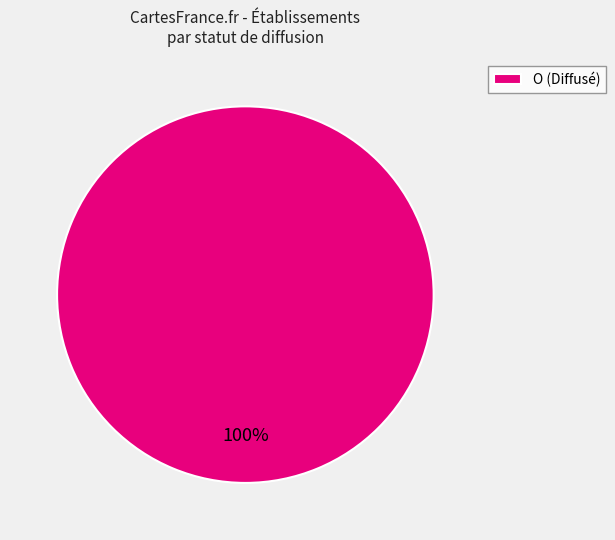

Which category accounts for the majority?

O (Diffusé)